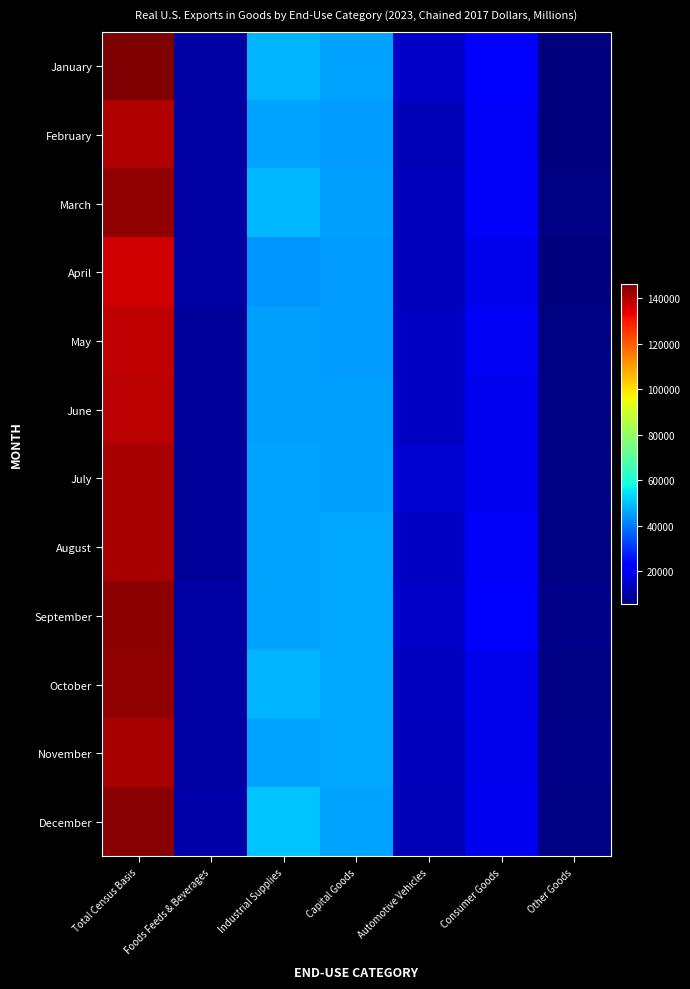

What is the maximum value shown in the chart?

146439